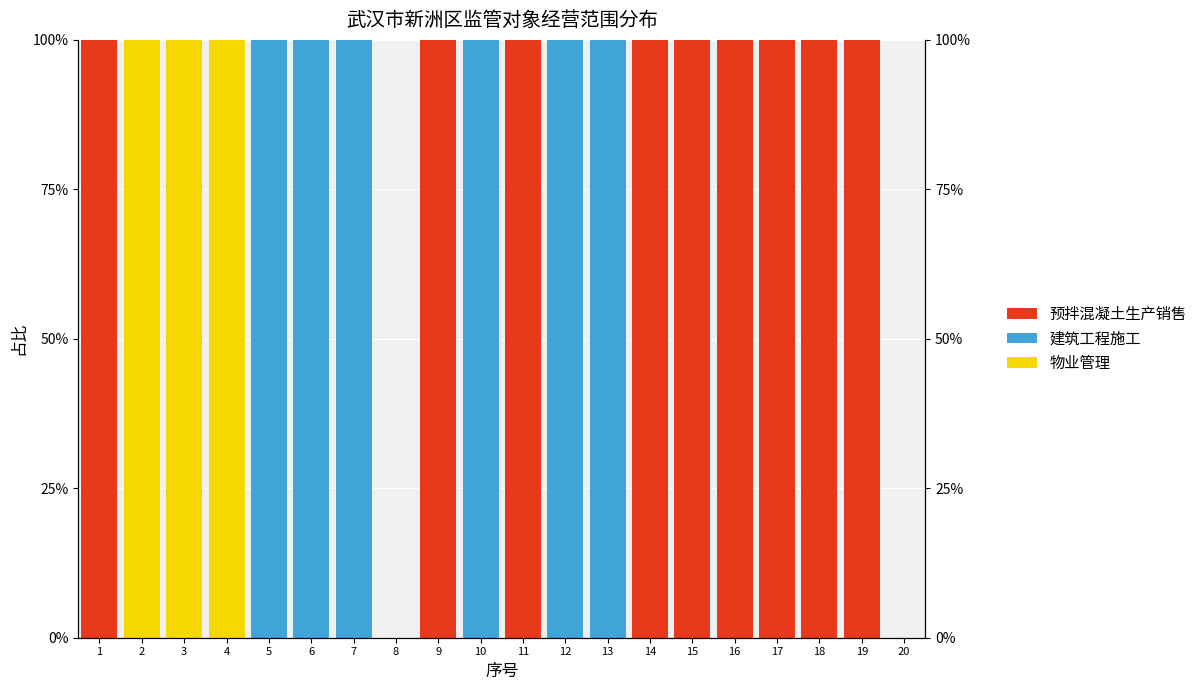

Rank the series at 4 from lowest to highest value.

预拌混凝土生产销售, 建筑工程施工, 物业管理